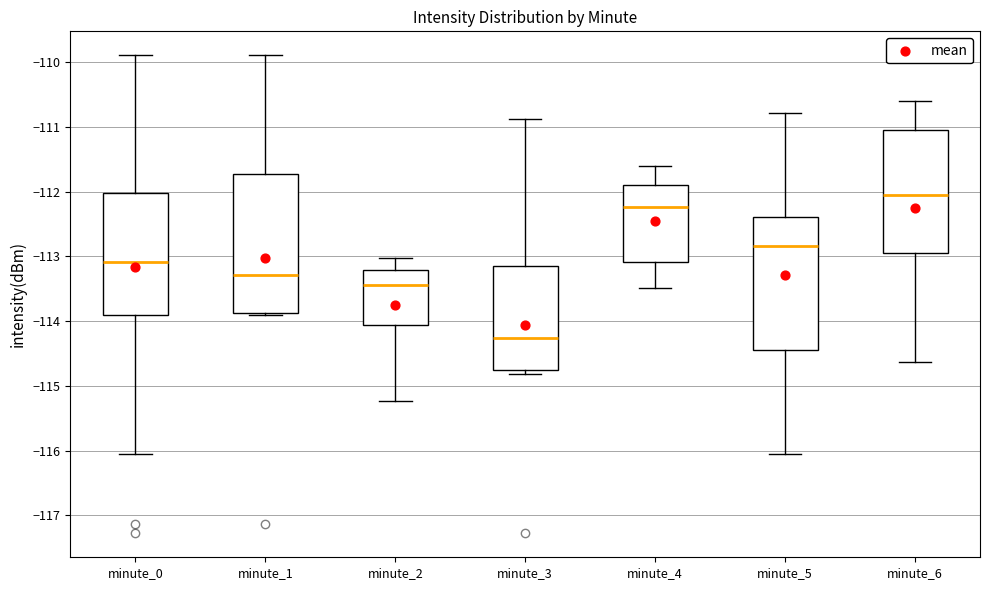

Reading left to right, transcribe this box plot: for each box, give where its median line is, the range the box spans, and where its two whiskers end, as read against the y-axis. The values are not printed on the chart, so give them approximately, as read against the axis.

minute_0: median -113.1, box -113.9 to -112.0, whiskers -116.0 to -109.9
minute_1: median -113.3, box -113.9 to -111.7, whiskers -113.9 (just below the box's lower edge) to -109.9
minute_2: median -113.4, box -114.1 to -113.2, whiskers -115.2 to -113.0
minute_3: median -114.3, box -114.8 to -113.1, whiskers -114.8 (just below the box's lower edge) to -110.9
minute_4: median -112.2, box -113.1 to -111.9, whiskers -113.5 to -111.6
minute_5: median -112.8, box -114.5 to -112.4, whiskers -116.0 to -110.8
minute_6: median -112.0, box -112.9 to -111.0, whiskers -114.6 to -110.6